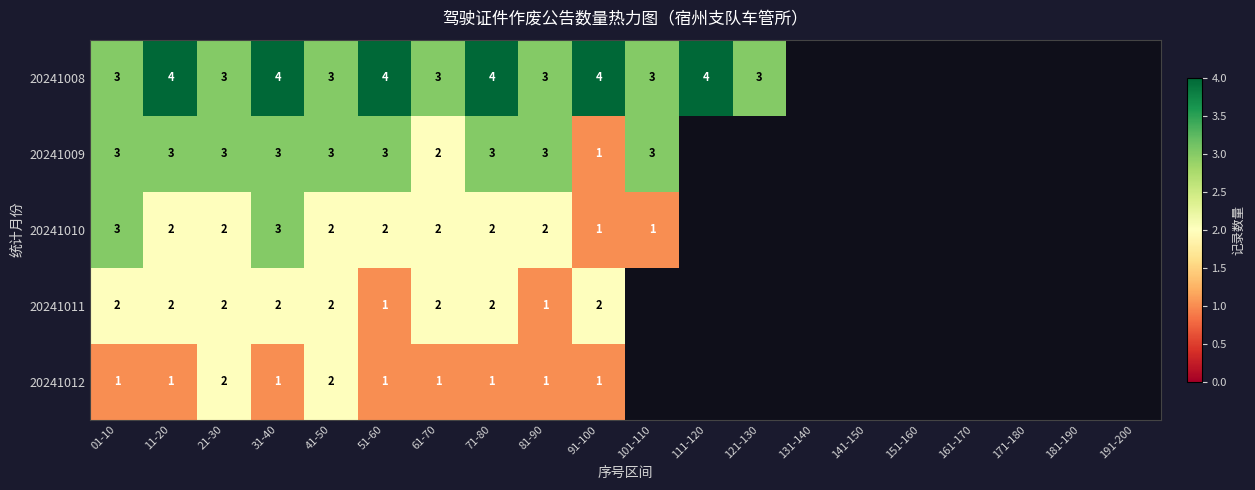

Is the value of 20241010 at 01-10 greater than the value of 20241011 at 01-10?

Yes